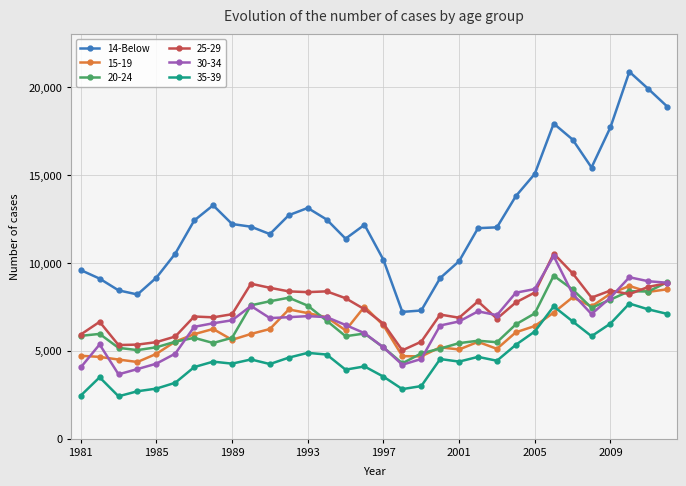

What is the smallest value displayed?

2409